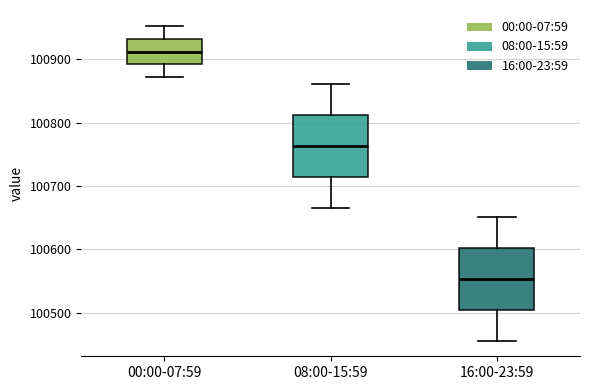

Where does the median line of the box for 00:00-07:59 sit on the y-axis? The values are not printed on the chart, so give them approximately, as read against the axis.

100910